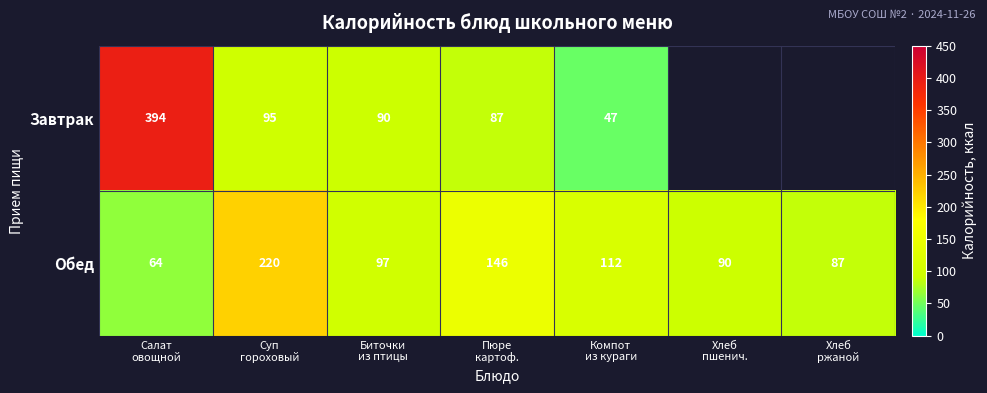

What is the total value across all series at Пюре
картоф.?

233